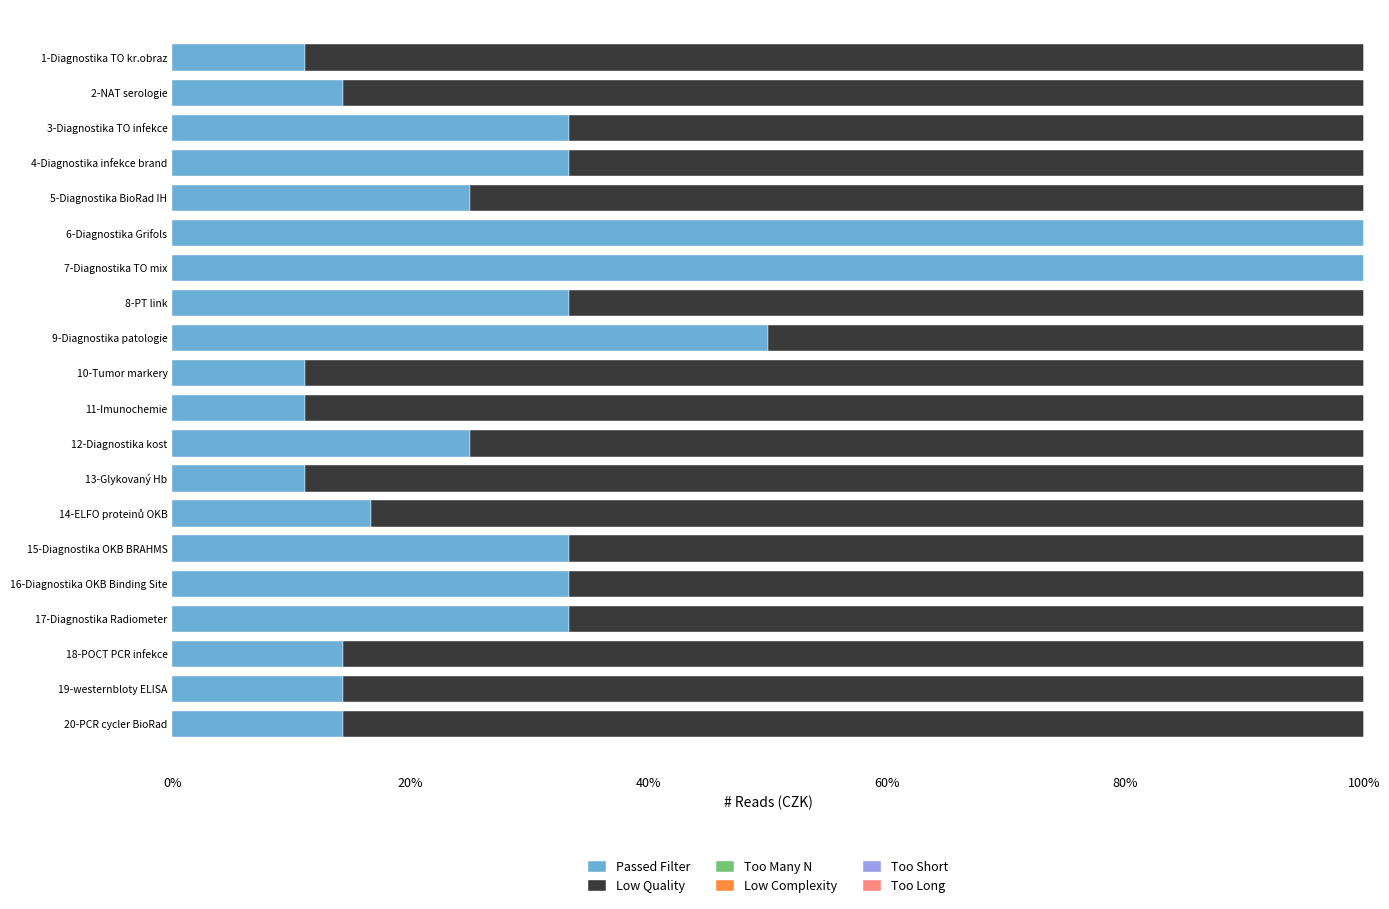

What is the sum of all Passed Filter values?

618.3